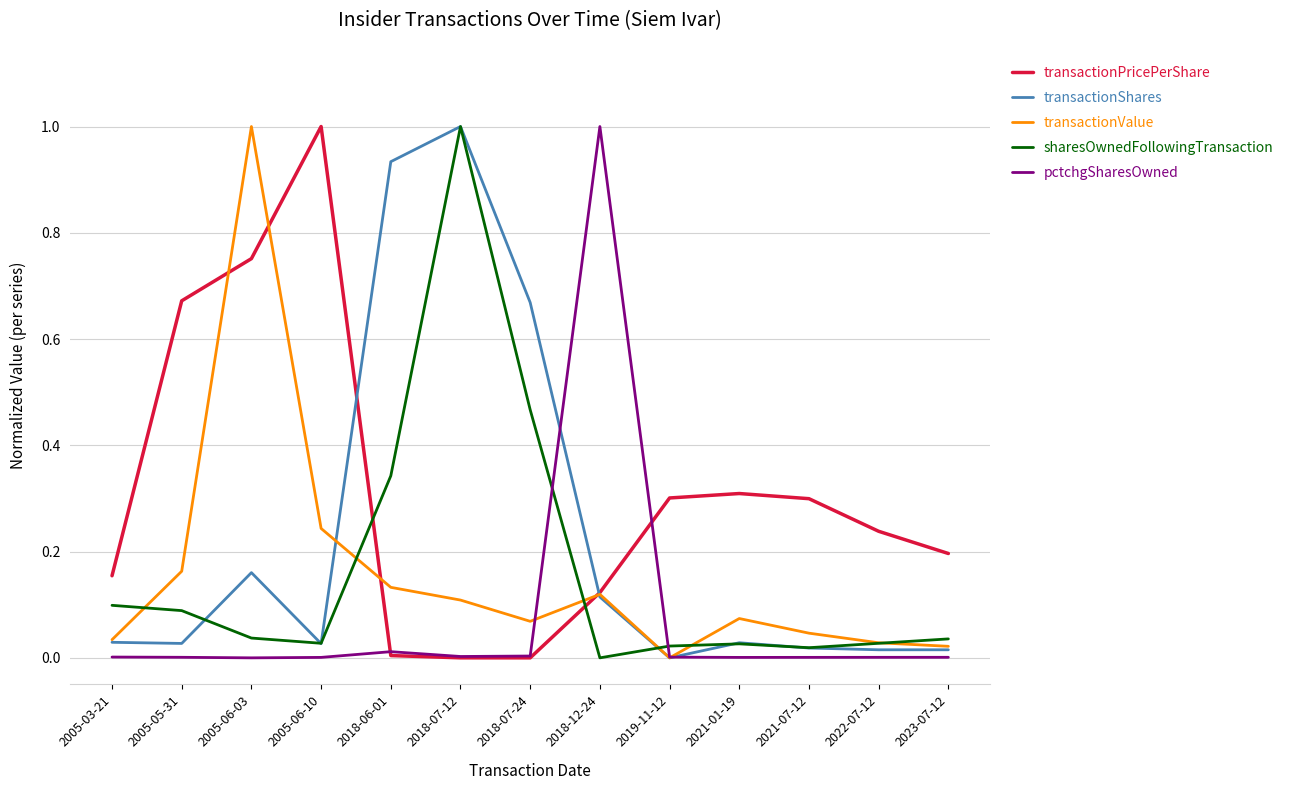

How many intersections are there between sharesOwnedFollowingTransaction and transactionPricePerShare?

2